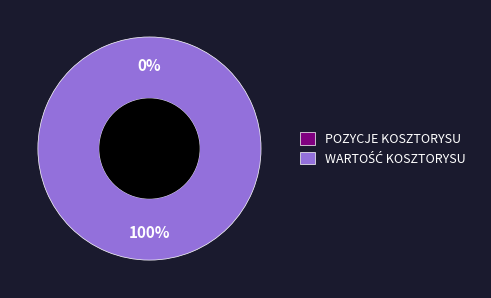

To the nearest percent, what portion does WARTOŚĆ KOSZTORYSU represent?

100%